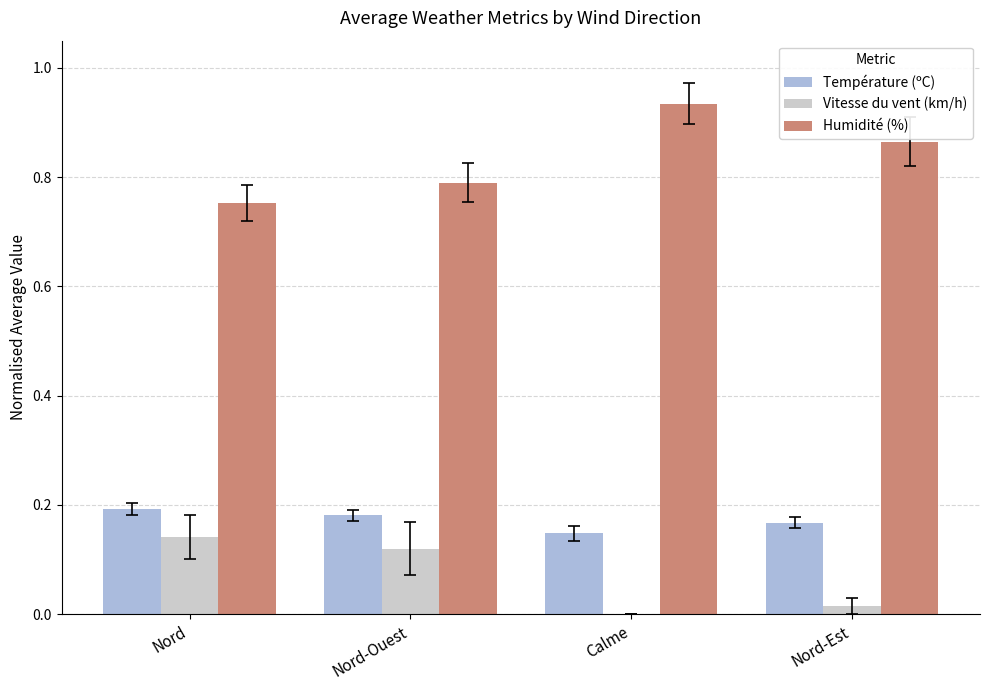

Which category has the highest value across all series?

Calme